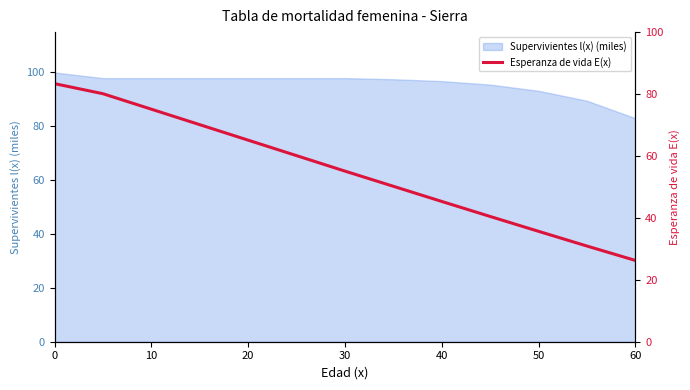

What is the minimum value for Supervivientes l(x) (miles)?

83.0